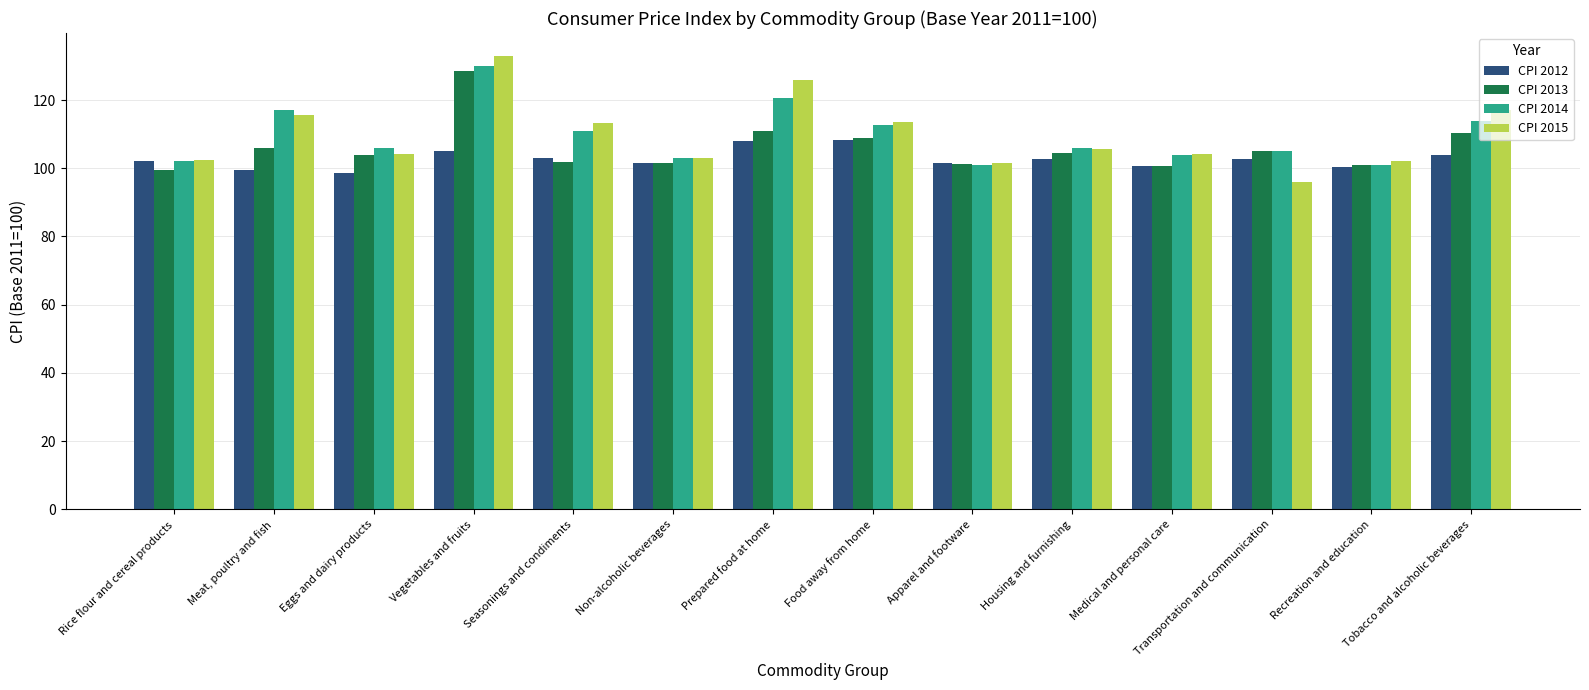

Count the number of categories in the chart.

14